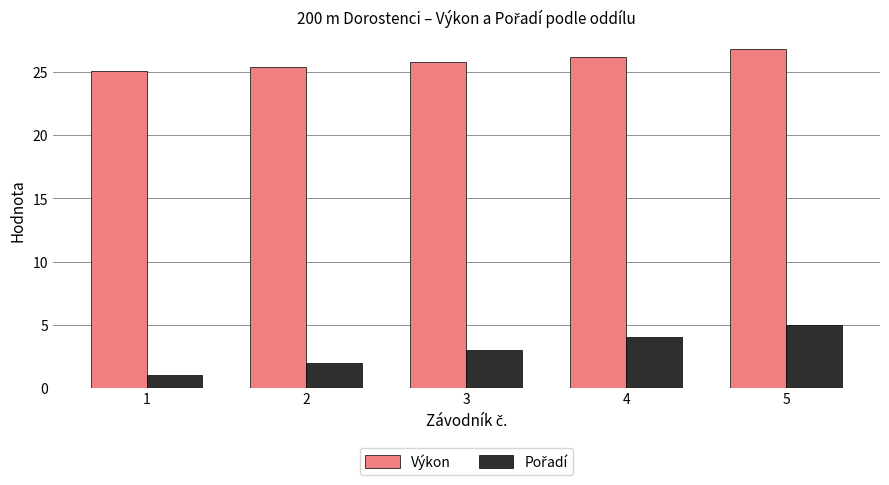

What is the spread (max minus min) of values at 5?

21.8